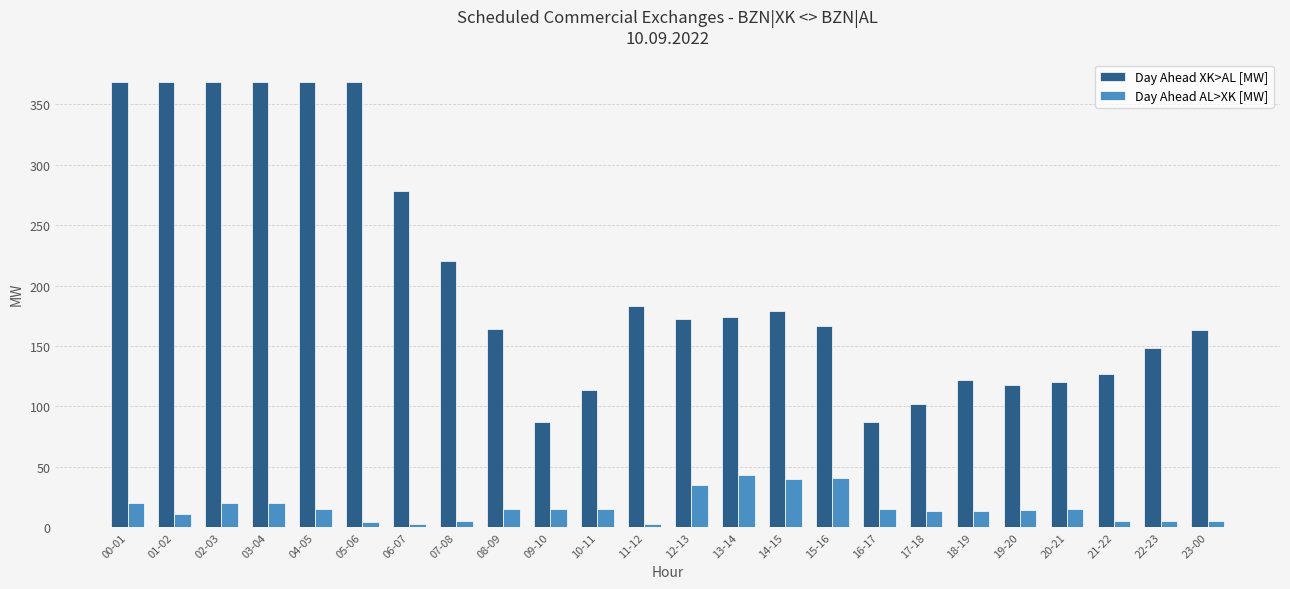

The Day Ahead XK>AL [MW] series shows 109 at 13-14. True or false?

False